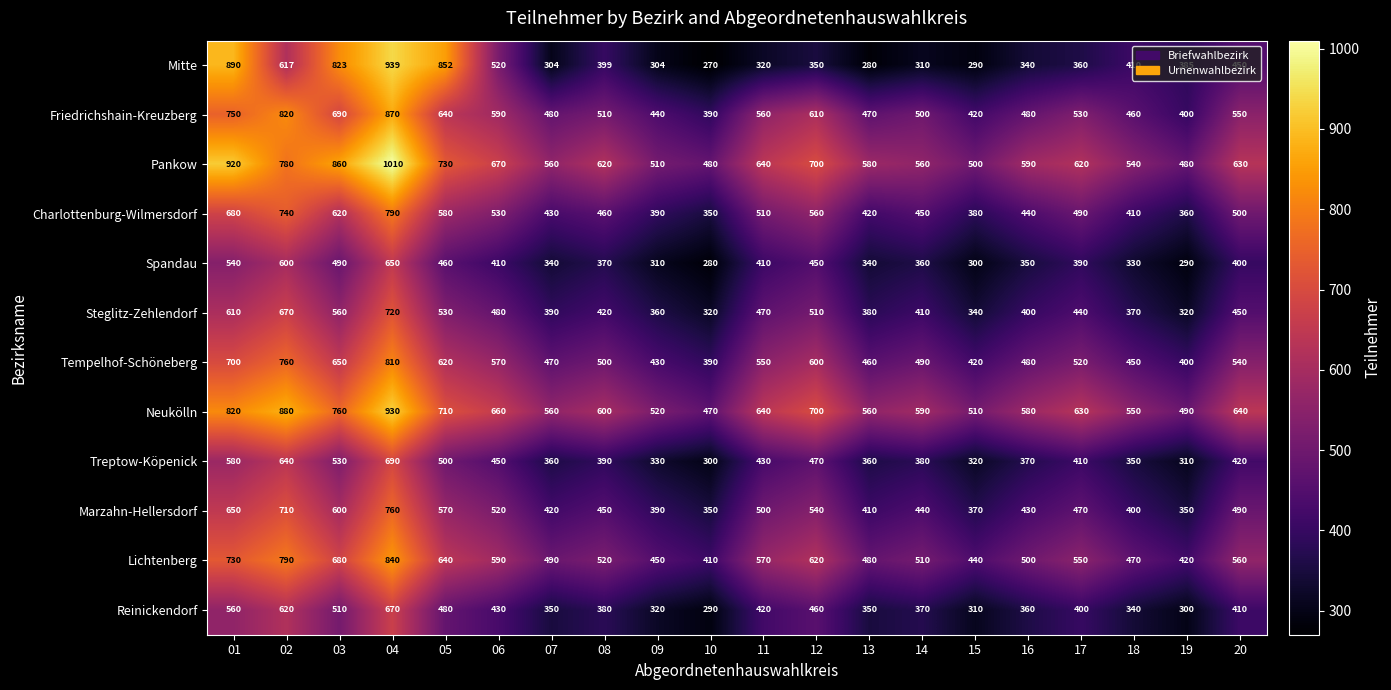

Count the number of categories in the chart.

20